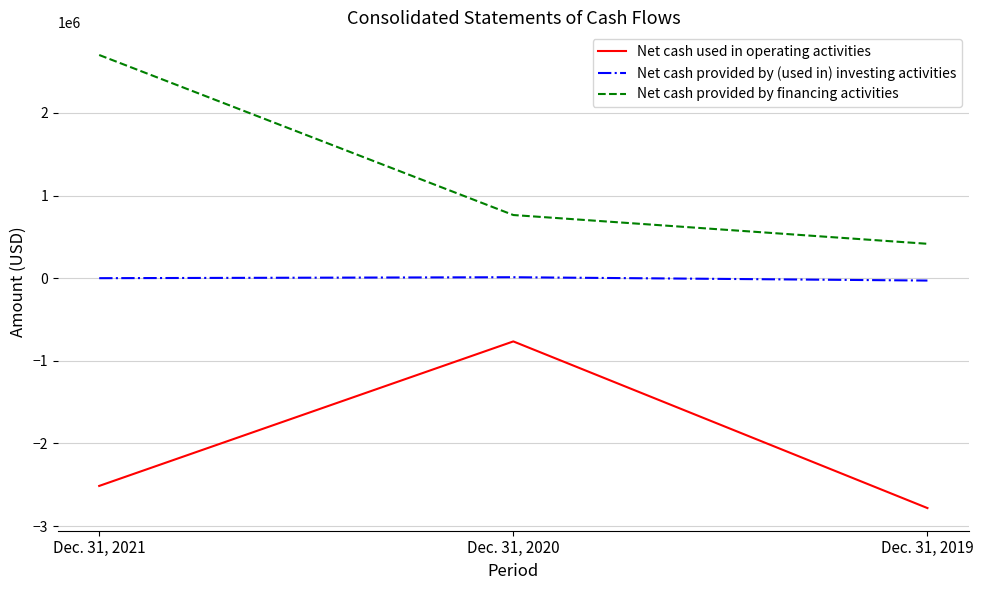

Read the Net cash provided by financing activities value at Dec. 31, 2020.

764139